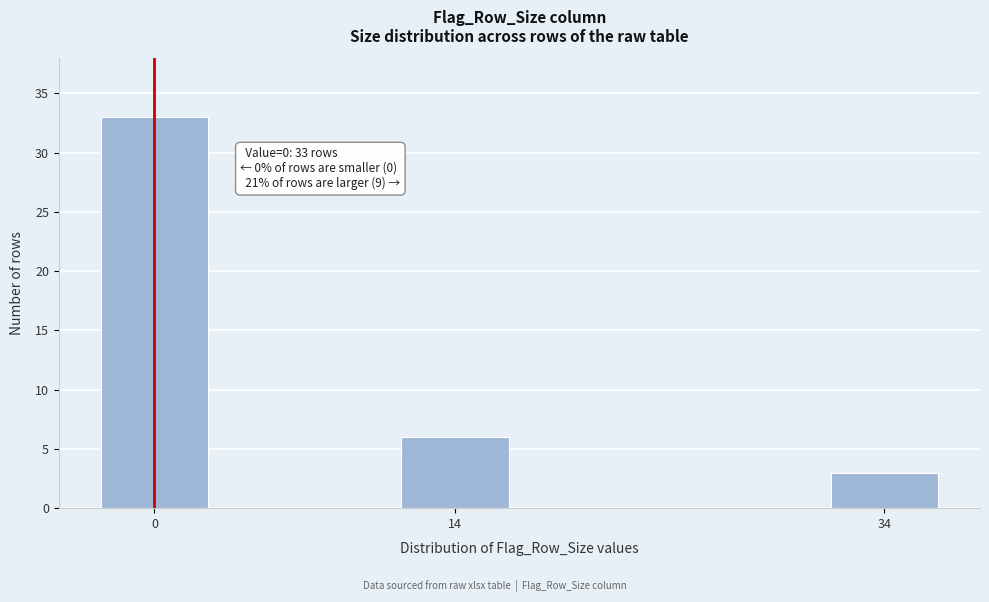

Reading right to left, extract all data points from this chart.

3	6	33